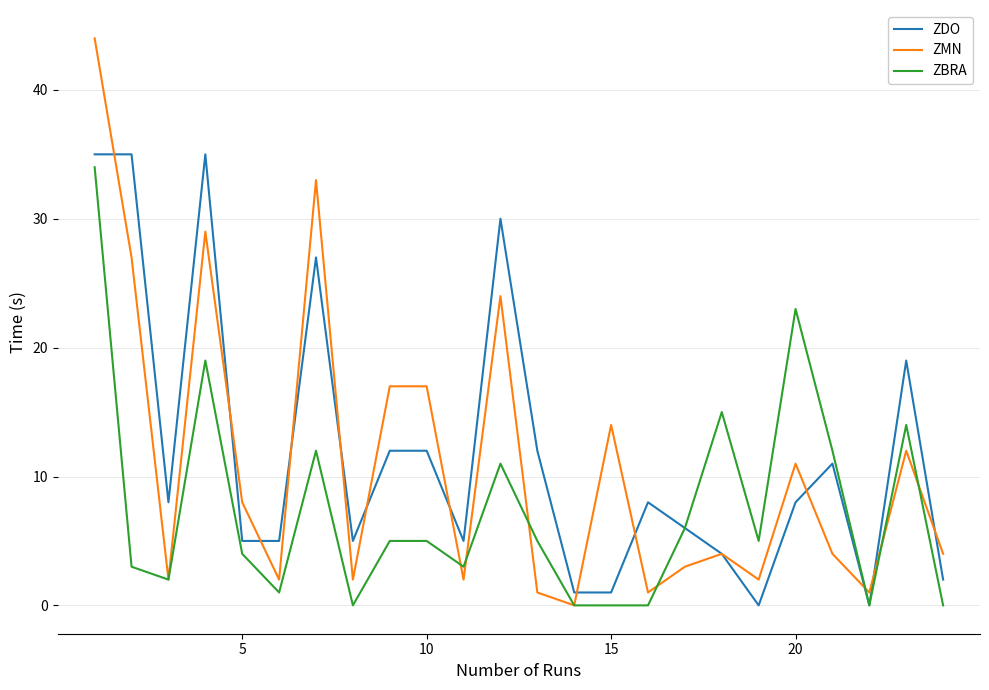

What is the greatest value displayed?

44